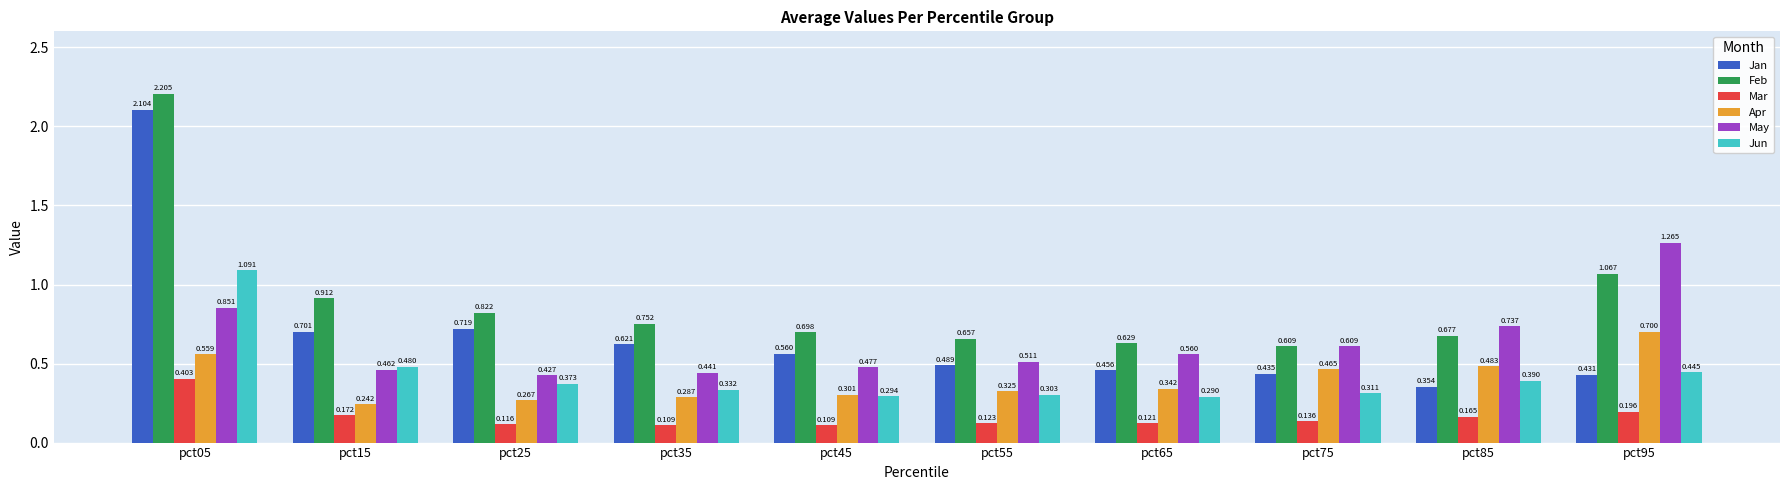

What is the sum of the Jan values at pct25 and pct55?

1.2